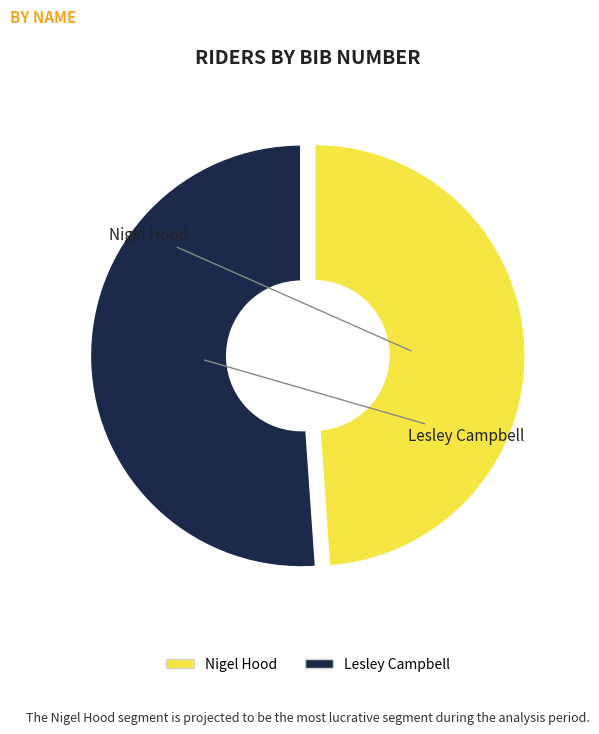

True or false: Lesley Campbell accounts for 51% of the total.

True